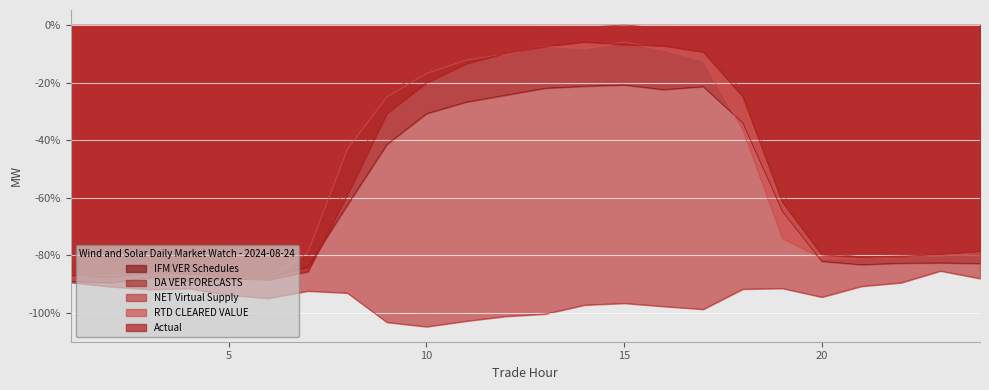

At which category does DA VER FORECASTS reach its first local peak?

5